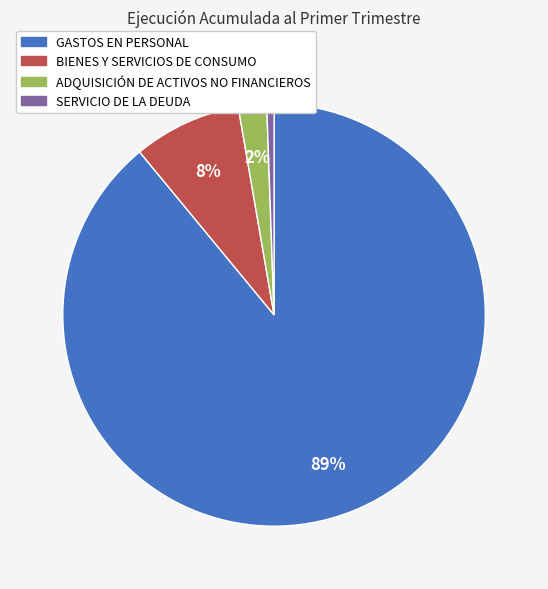

Is there a majority slice in this chart?

Yes